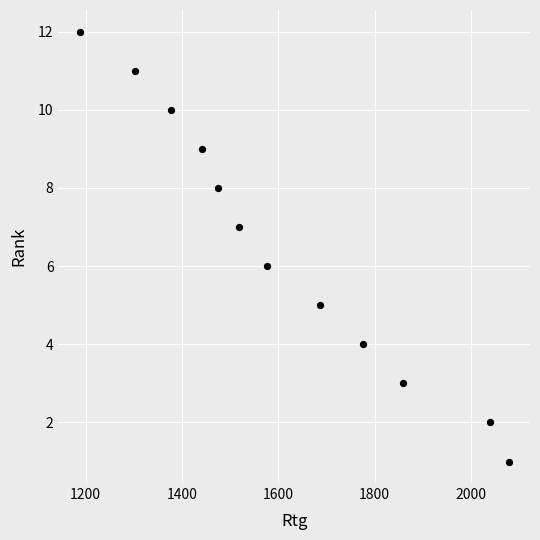

What is the range of X values (max minus min)?

890